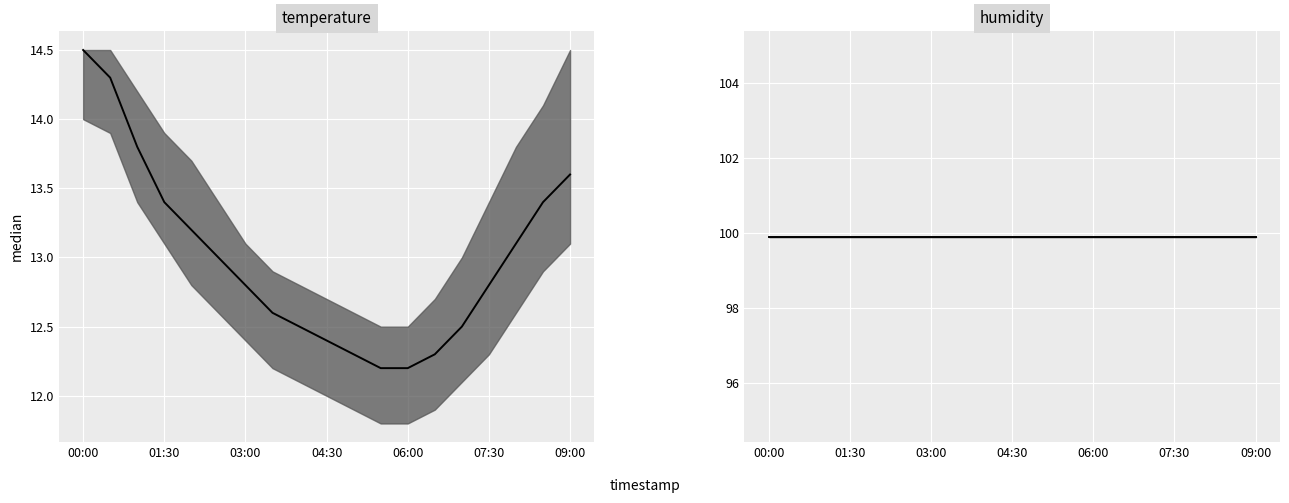

The value of temperature_upper at 04:00 is 17.7. True or false?

False